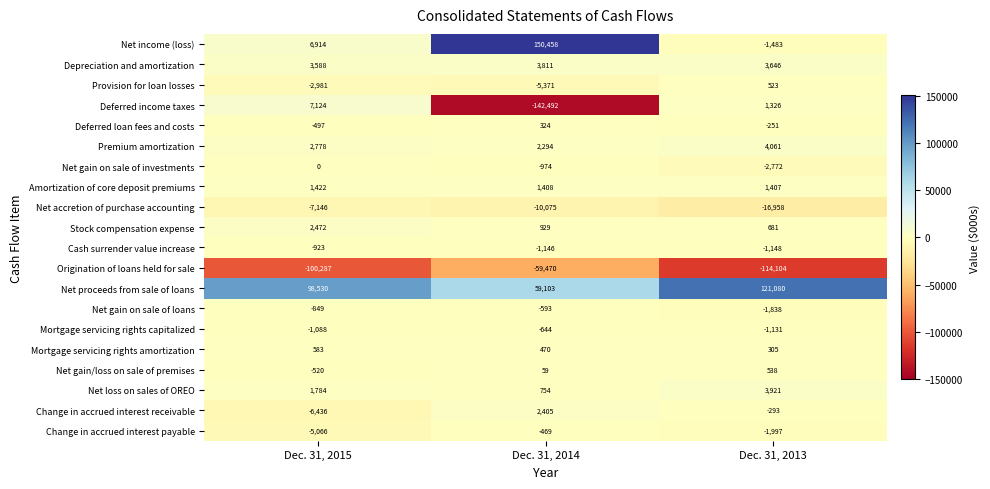

What is the minimum value shown in the chart?

-142492